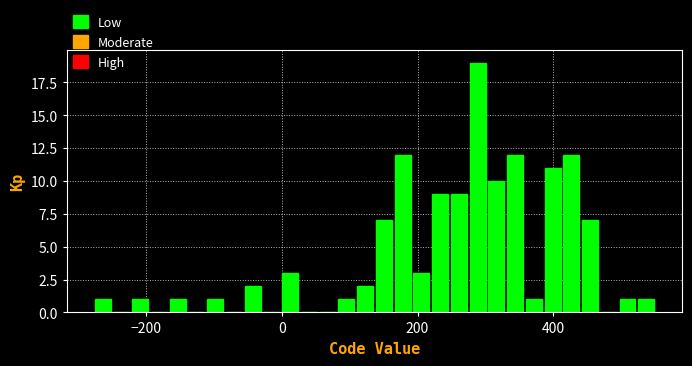

Read against the x-axis, roughly where is the centre of the tallest bar?

280